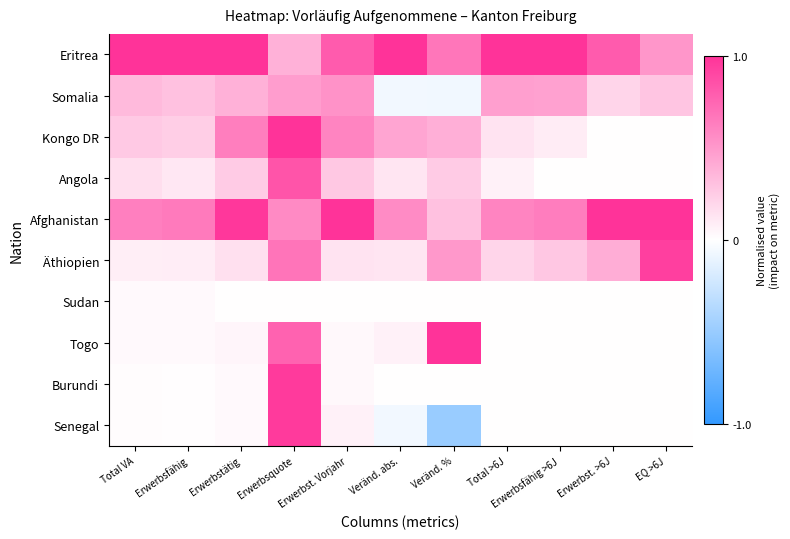

What is the greatest value displayed?

1.0